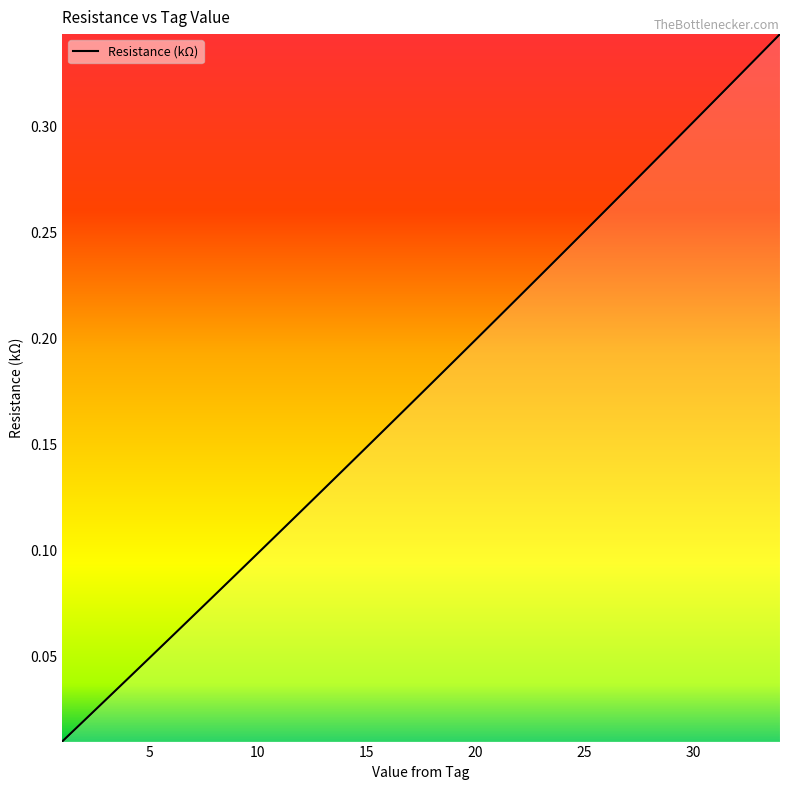

Which label corresponds to the largest value in the chart?

34